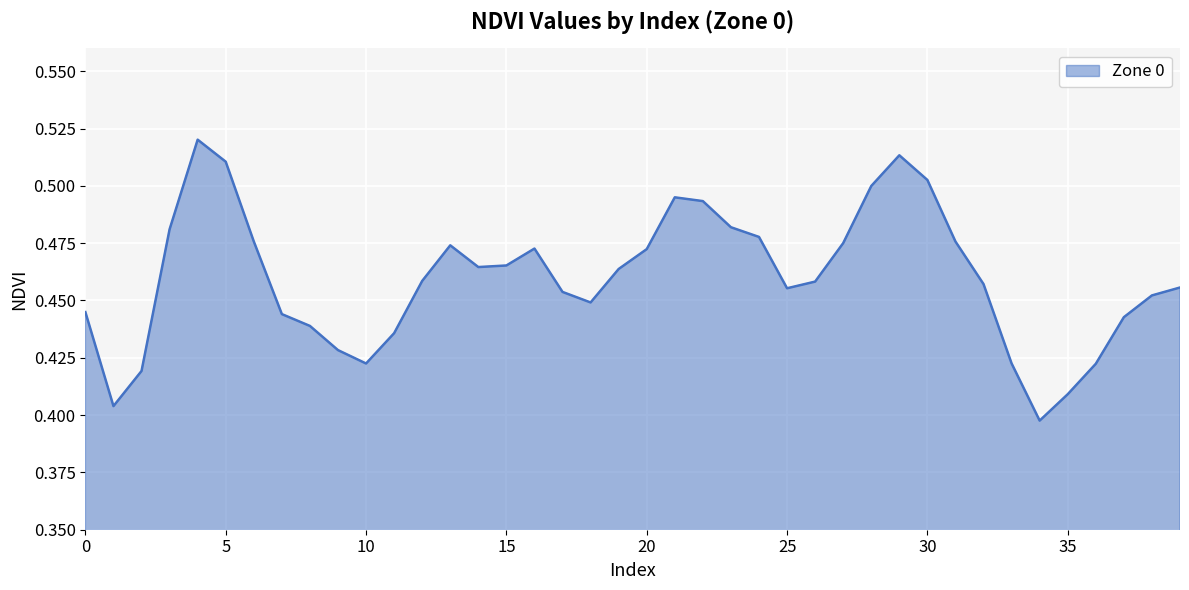

List the labels in order of value, smallest first.

34, 1, 35, 2, 36, 10, 33, 9, 11, 8, 37, 7, 0, 18, 38, 17, 25, 39, 32, 26, 12, 19, 14, 15, 20, 16, 13, 27, 31, 6, 24, 3, 23, 22, 21, 28, 30, 5, 29, 4